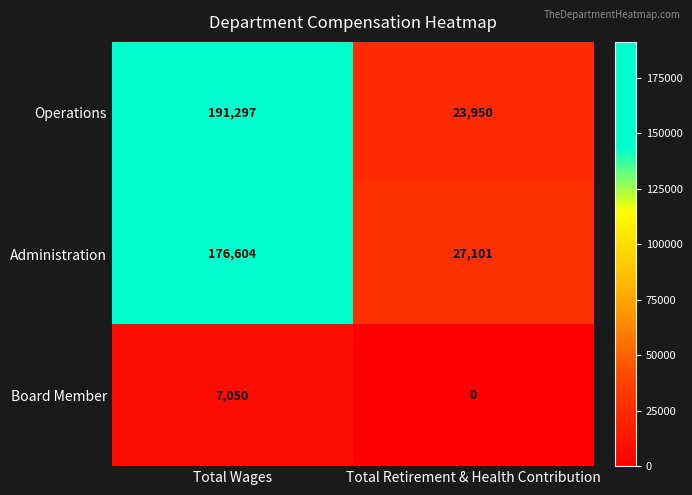

What is the sum of the Board Member values at Total Wages and Total Retirement & Health Contribution?

7050